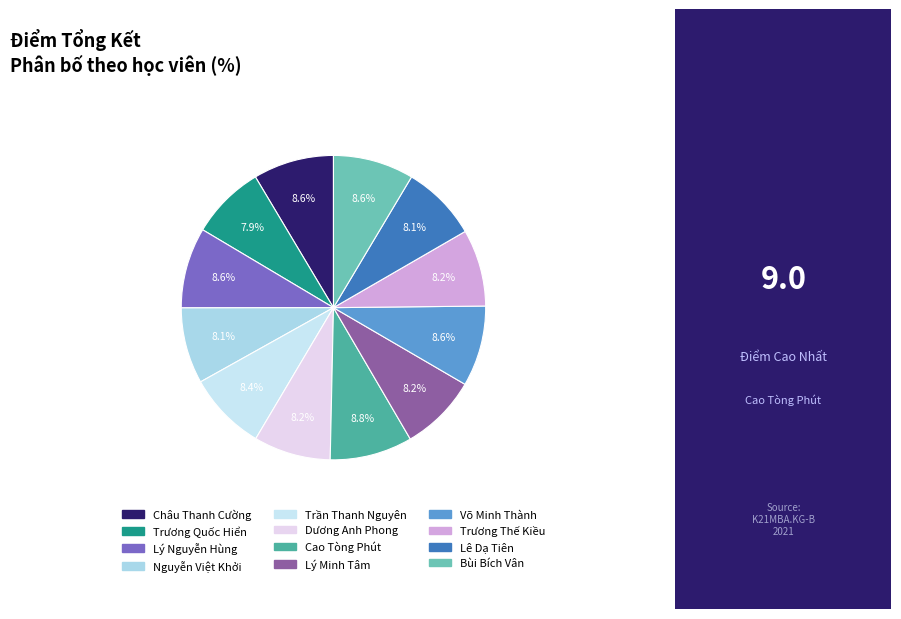

Is it true that Lý Nguyễn Hùng is 22% of the pie?

False